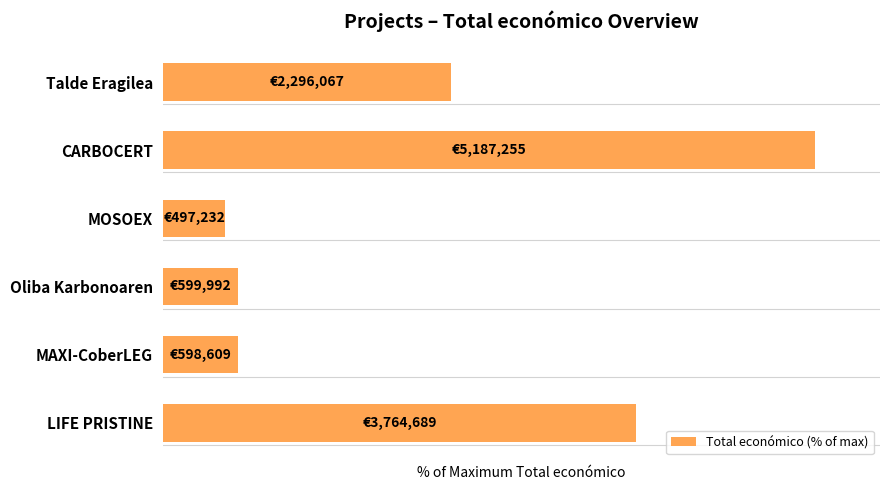

Does the chart contain any negative values?

No